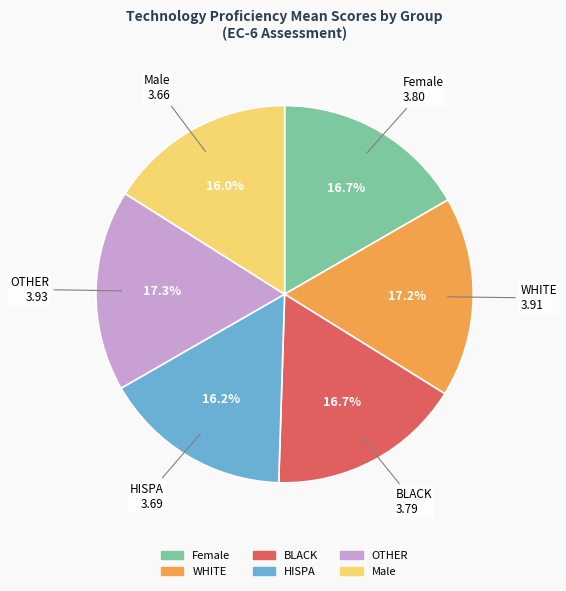

Does any single category account for the majority?

No